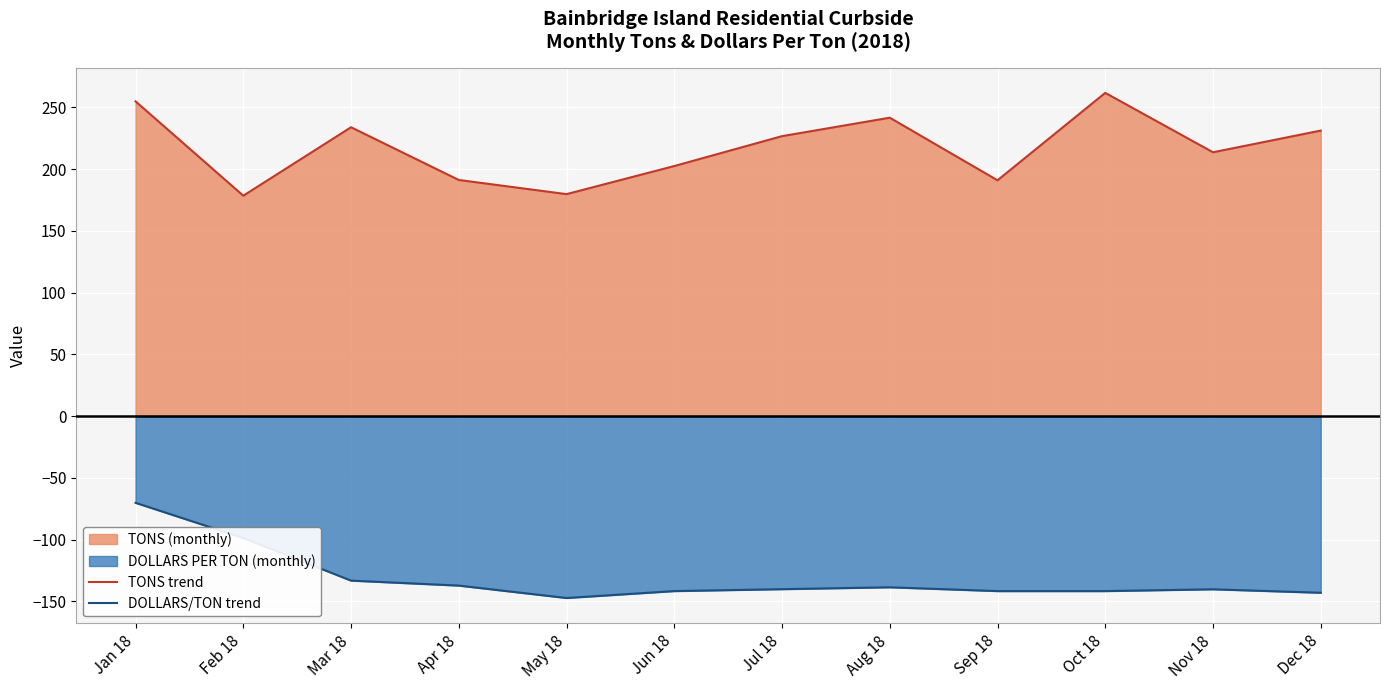

What is the difference between the maximum and minimum values in the DOLLARS/TON trend series?

77.1